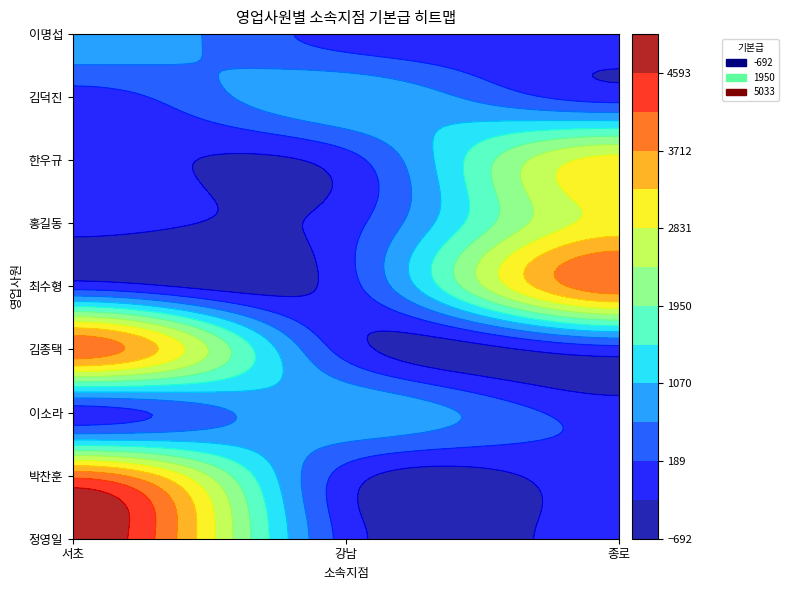

At how many categories does at least one series exceed 3519?

2